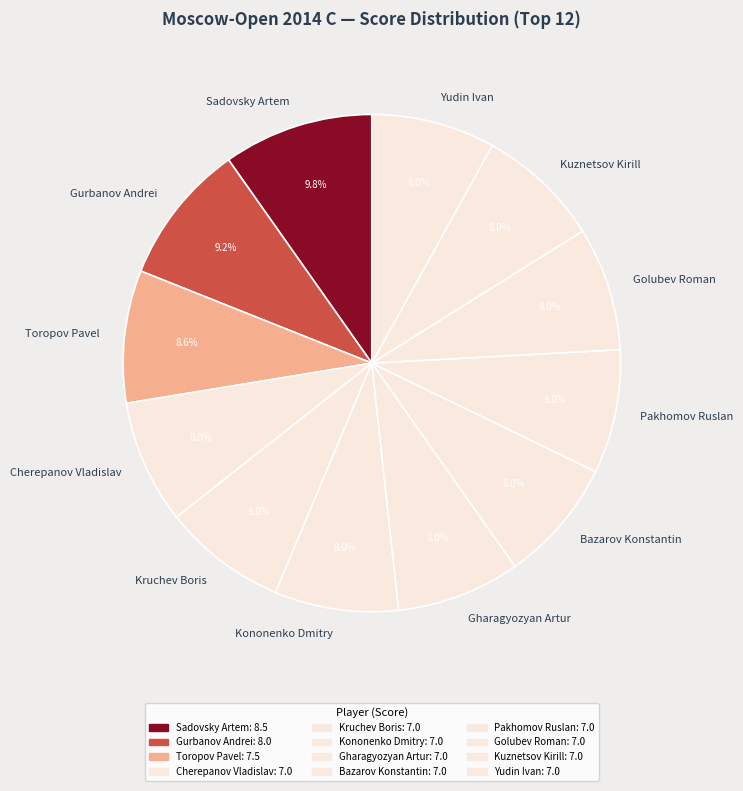

Which category has the biggest portion of the pie?

Sadovsky Artem